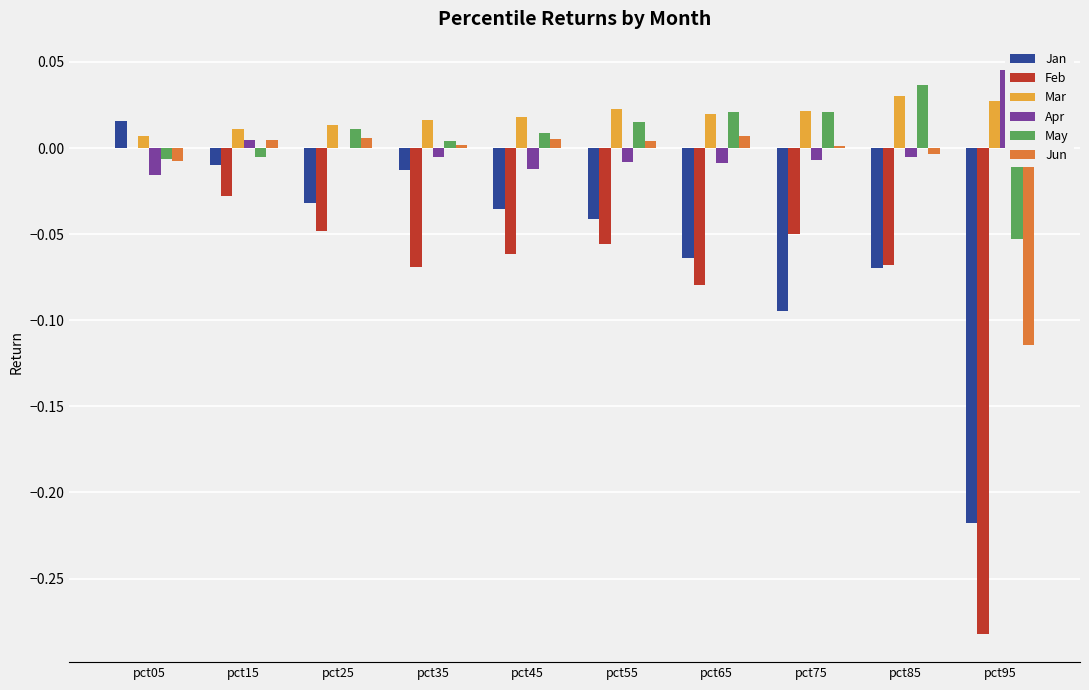

How many values in Feb are above zero?

1